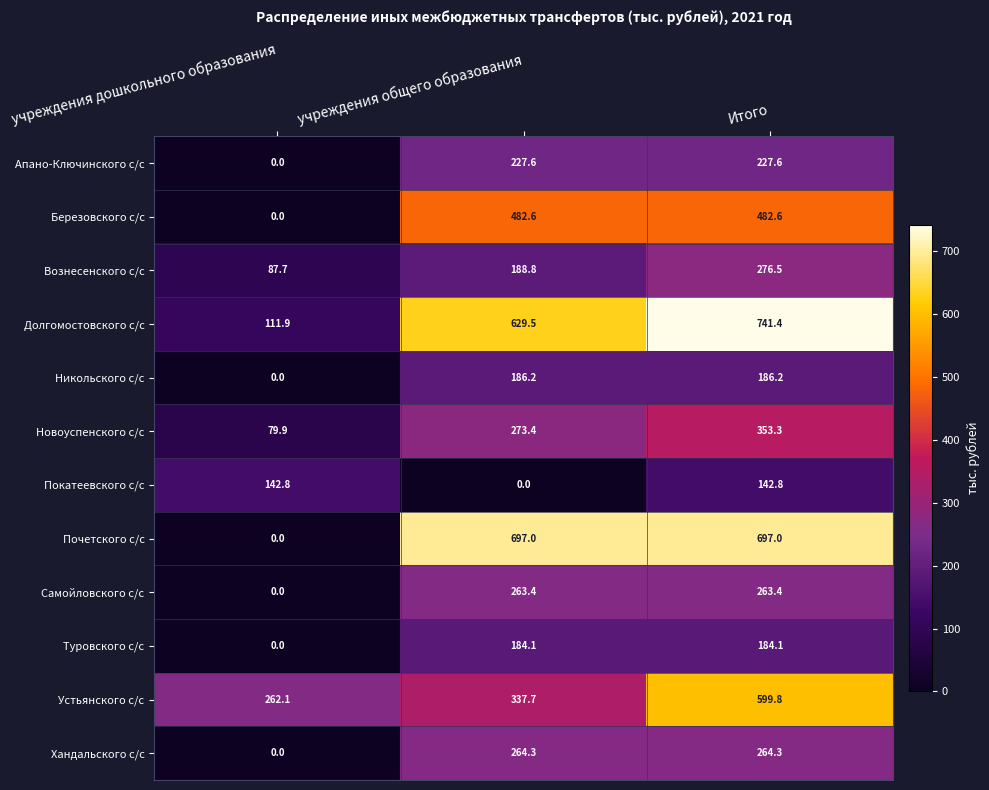

Count the number of data series in this chart.

12